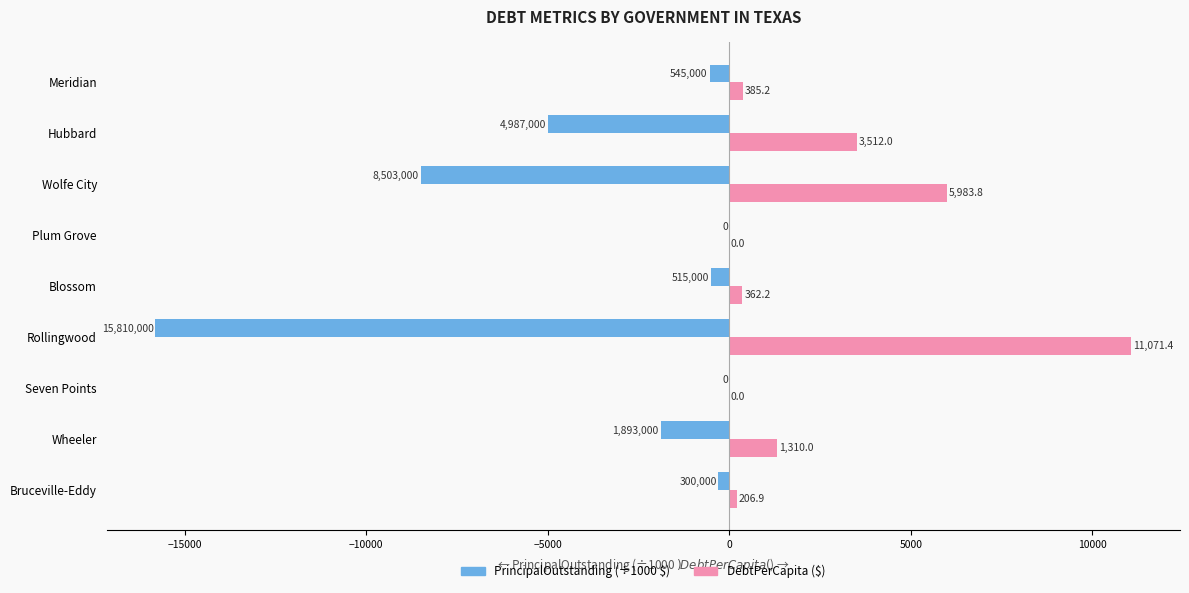

What is the greatest value displayed?

11071.4